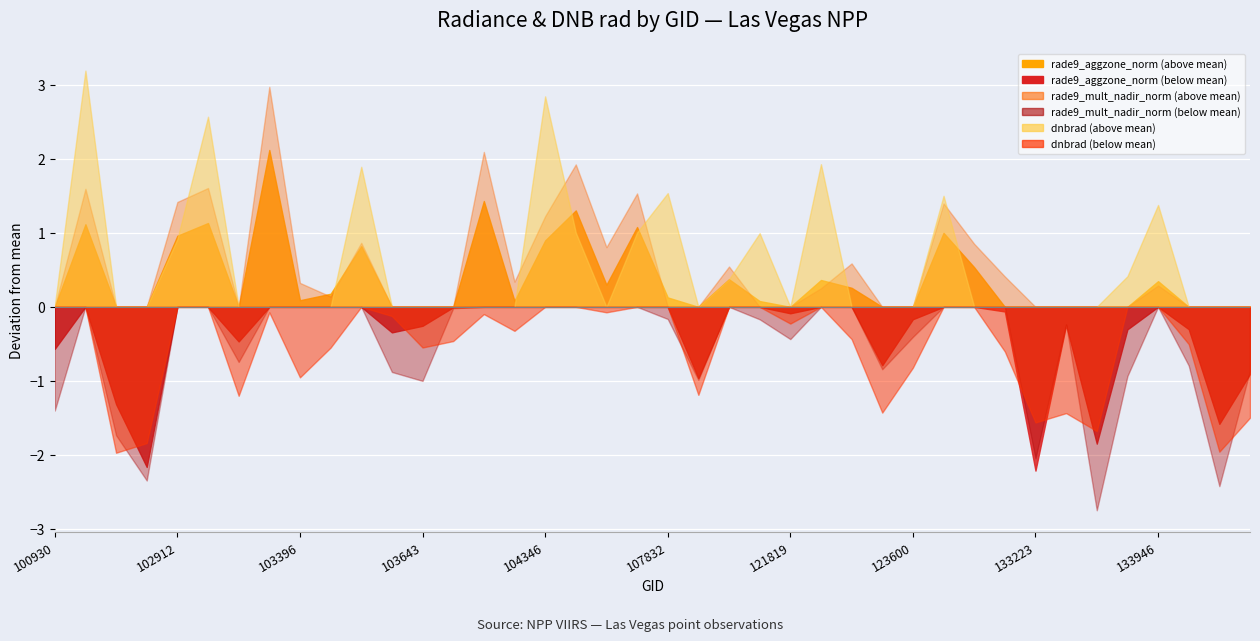

Where is the first local maximum for rade9_aggzone_norm?

102421